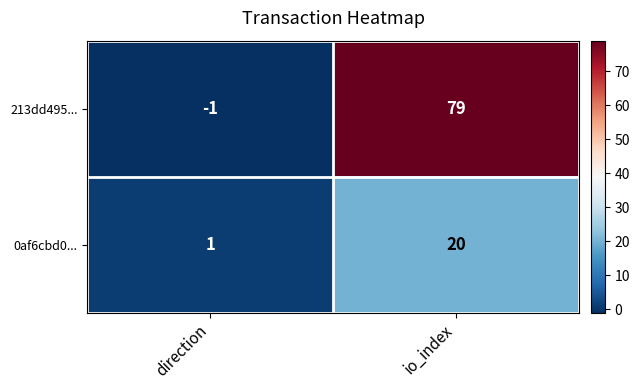

Reading right to left, transcribe all the data shown in this chart.

213dd495...: io_index=79	direction=-1
0af6cbd0...: io_index=20	direction=1